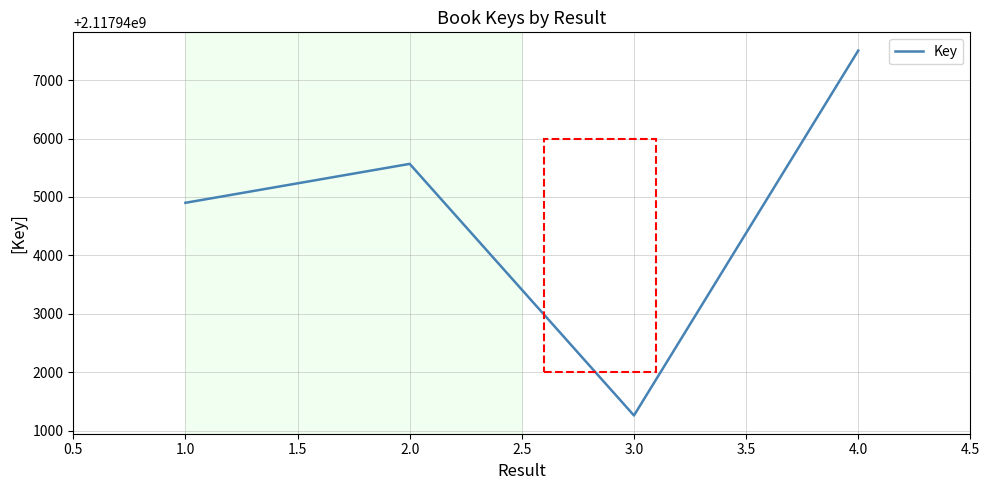

How many lines are shown in the chart?

1